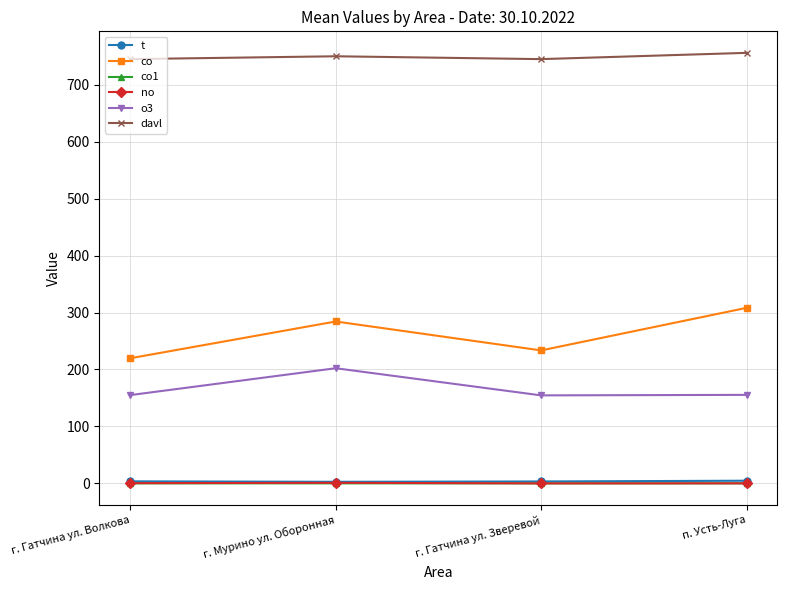

What is the minimum value for co?

219.8